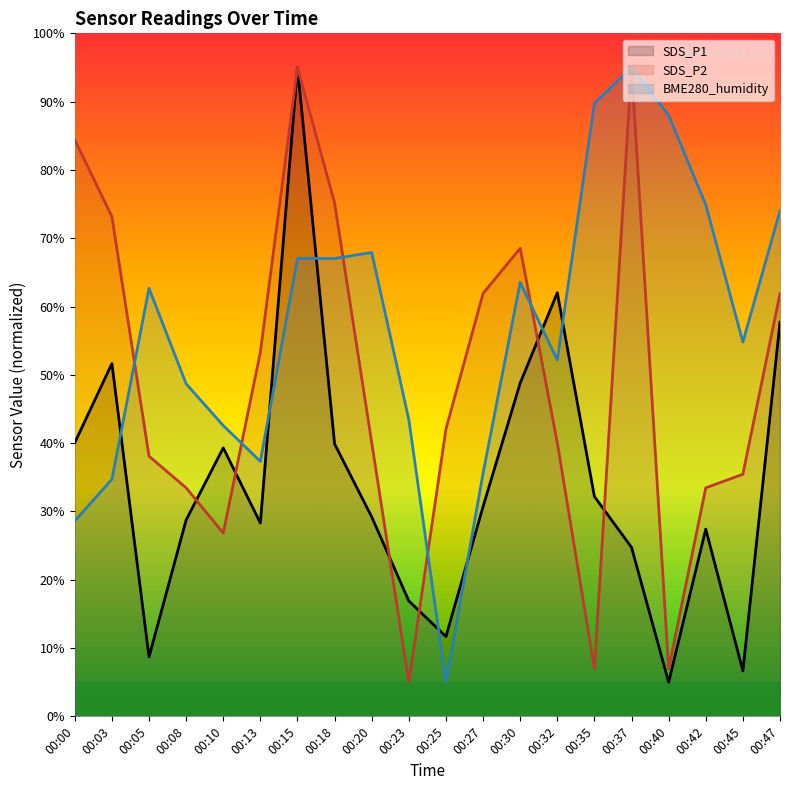

What is the sum of the SDS_P1 values at 00:25 and 00:10?

51.0